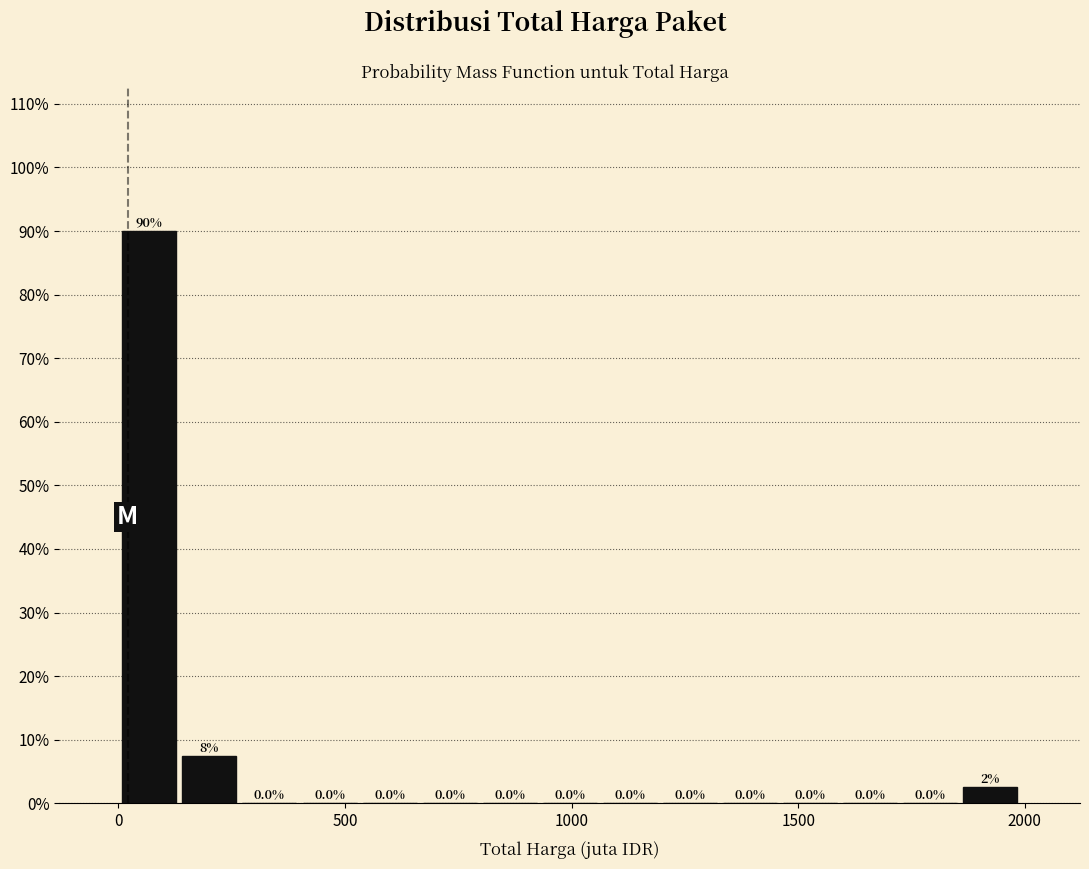

Read against the x-axis, roughly where is the centre of the tallest bar?

50